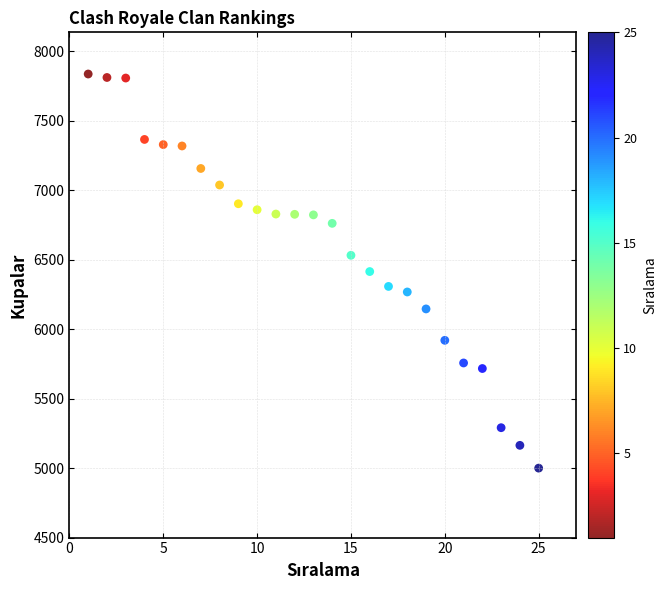

What is the range of Y values (max minus min)?

2837